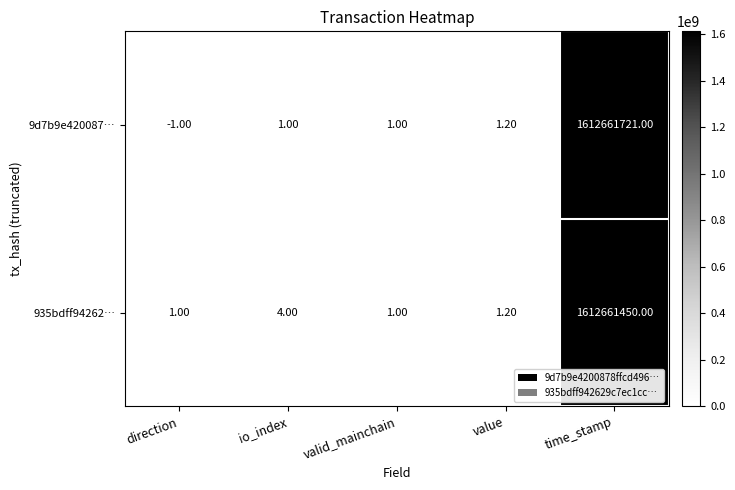

What is the average value of the 935bdff94262… series?

322532291.4